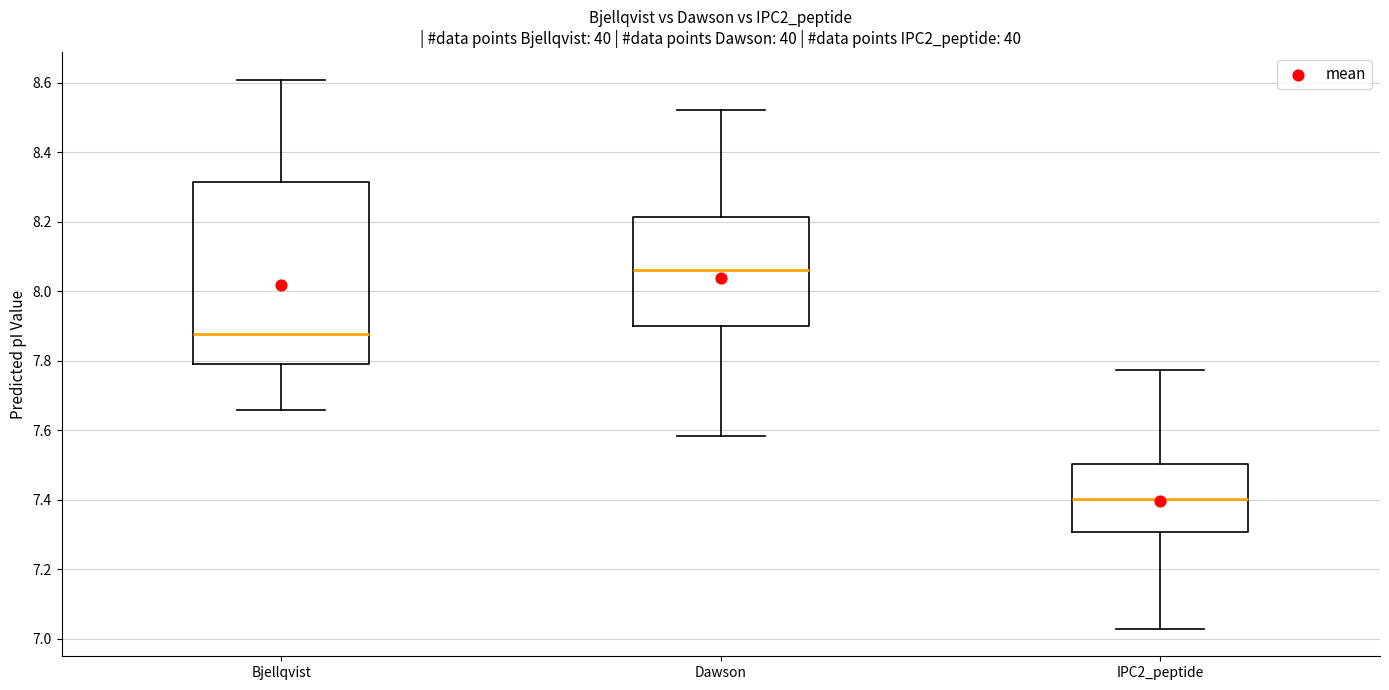

Where does the upper whisker of the box for Bjellqvist end on the y-axis? The values are not printed on the chart, so give them approximately, as read against the axis.

8.60